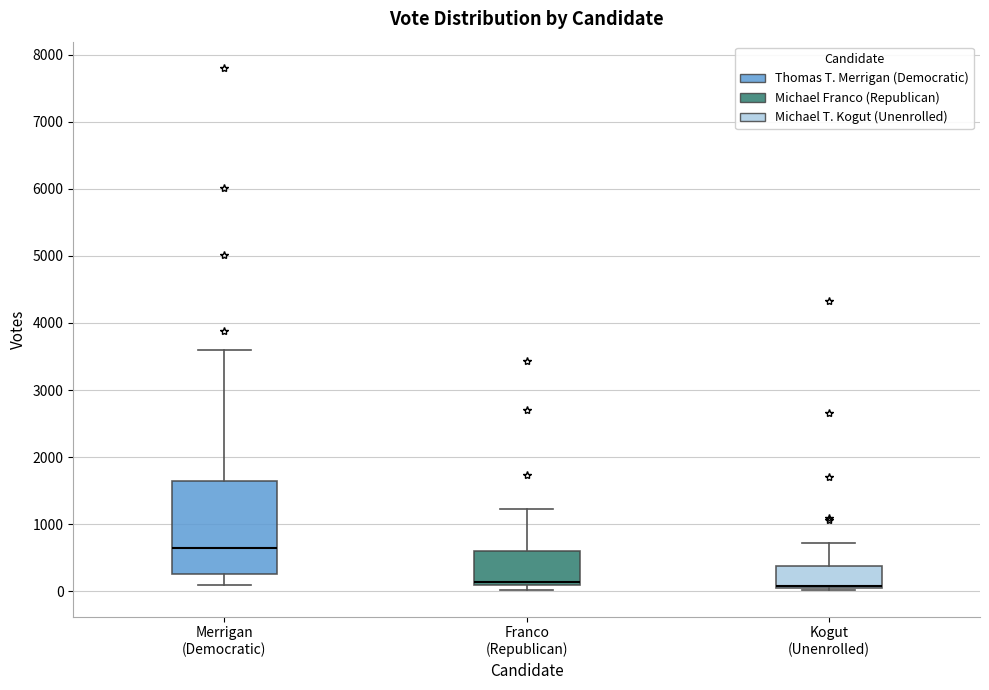

Which box's median line is the highest?

Merrigan (Democratic)